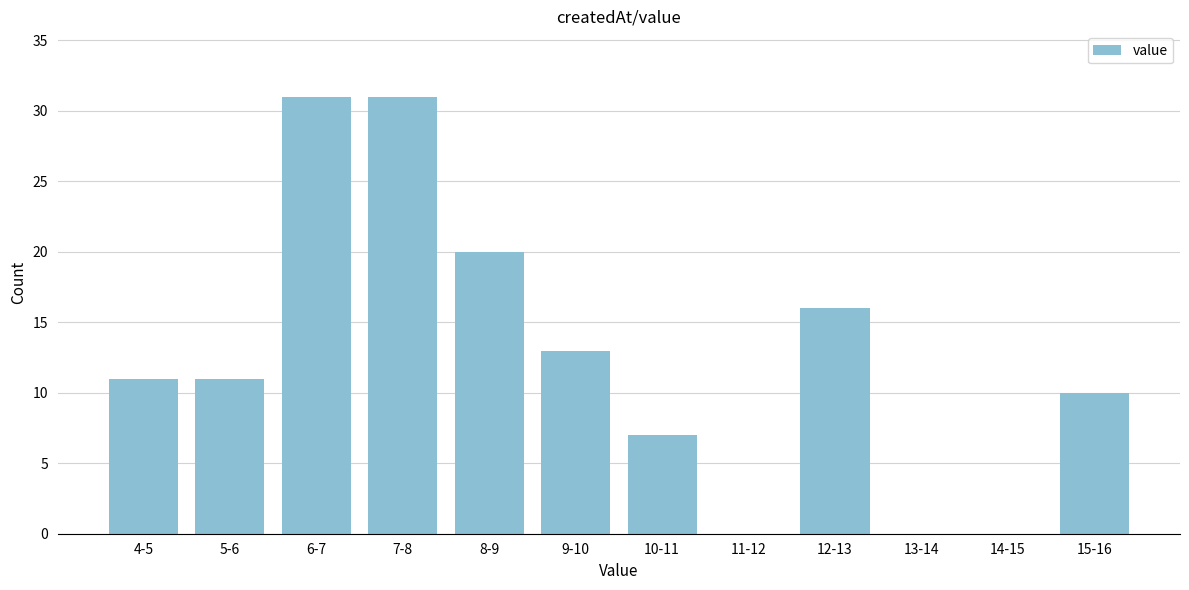

Reading left to right, list all the values displayed in this chart.

4-5=11	5-6=11	6-7=31	7-8=31	8-9=20	9-10=13	10-11=7	11-12=0	12-13=16	13-14=0	14-15=0	15-16=10